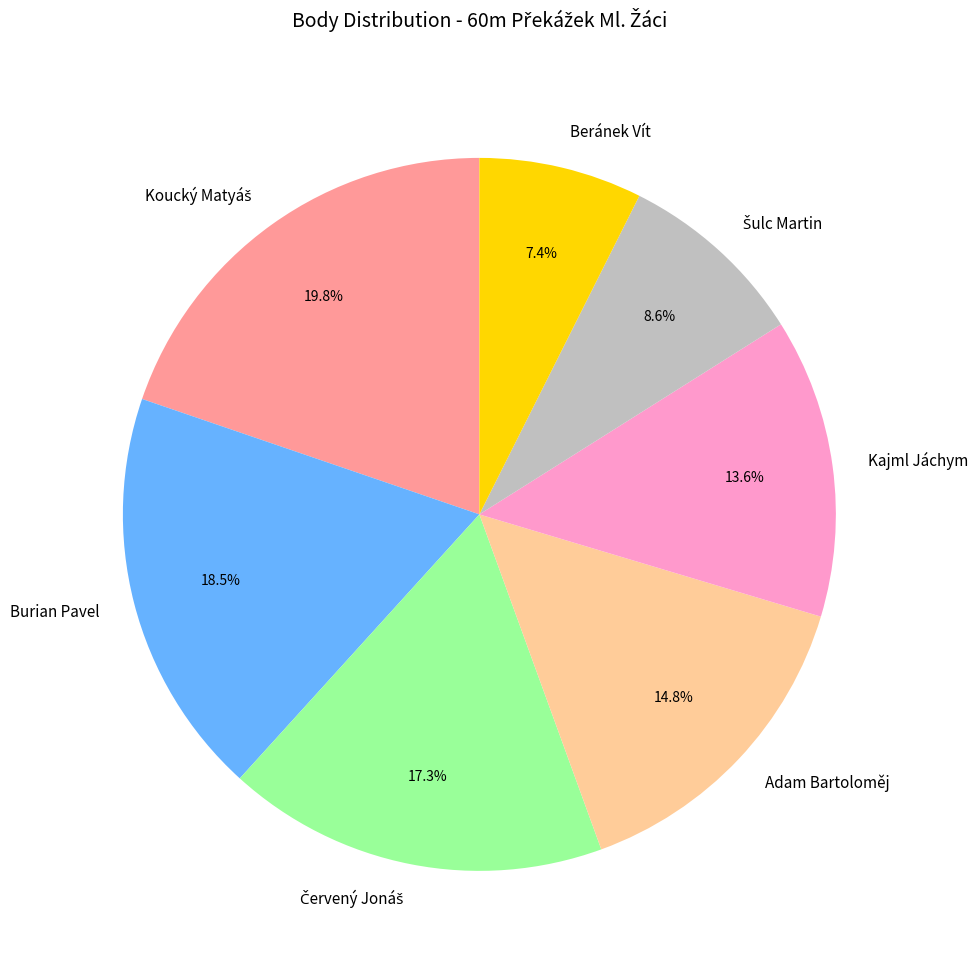

How many slices are in this pie chart?

7